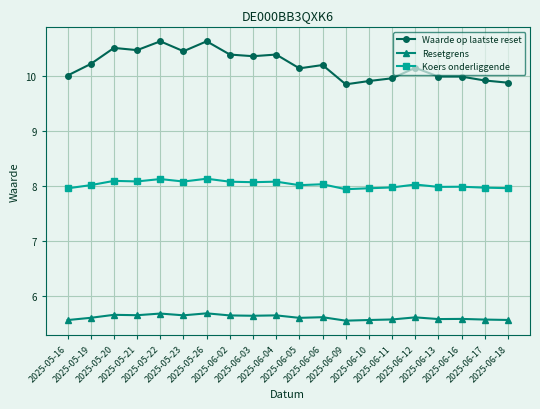

Rank the series by their maximum value, from highest to lowest.

Waarde op laatste reset, Koers onderliggende, Resetgrens